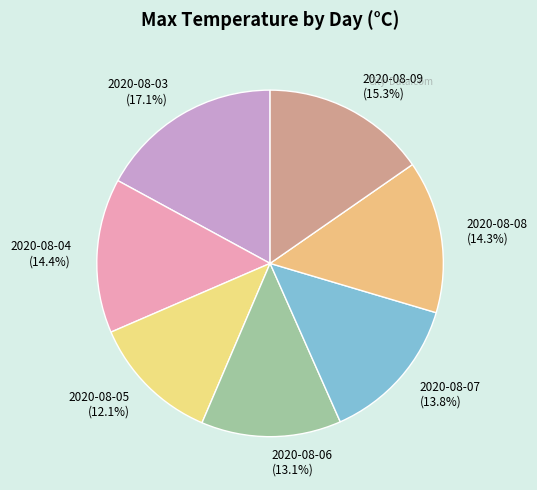

The 2020-08-09 slice represents 15% of the pie. True or false?

True